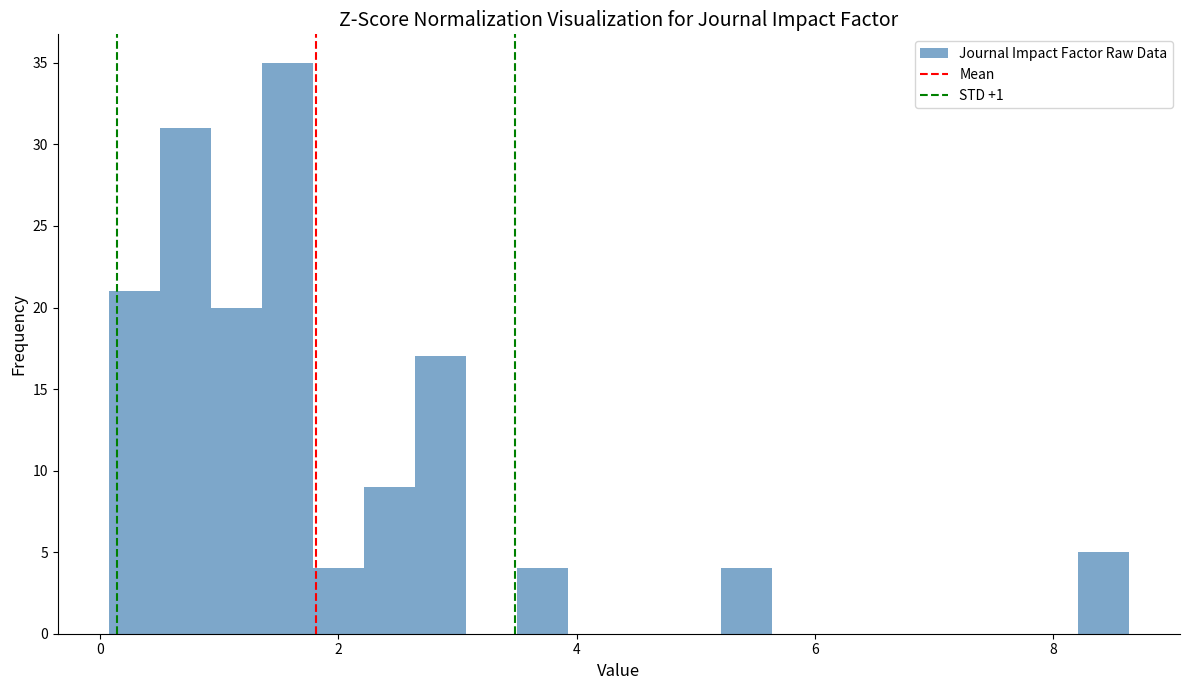

Around what value on the x-axis is the tallest bar? Give the approximate position of its centre, as read against the axis.

1.6